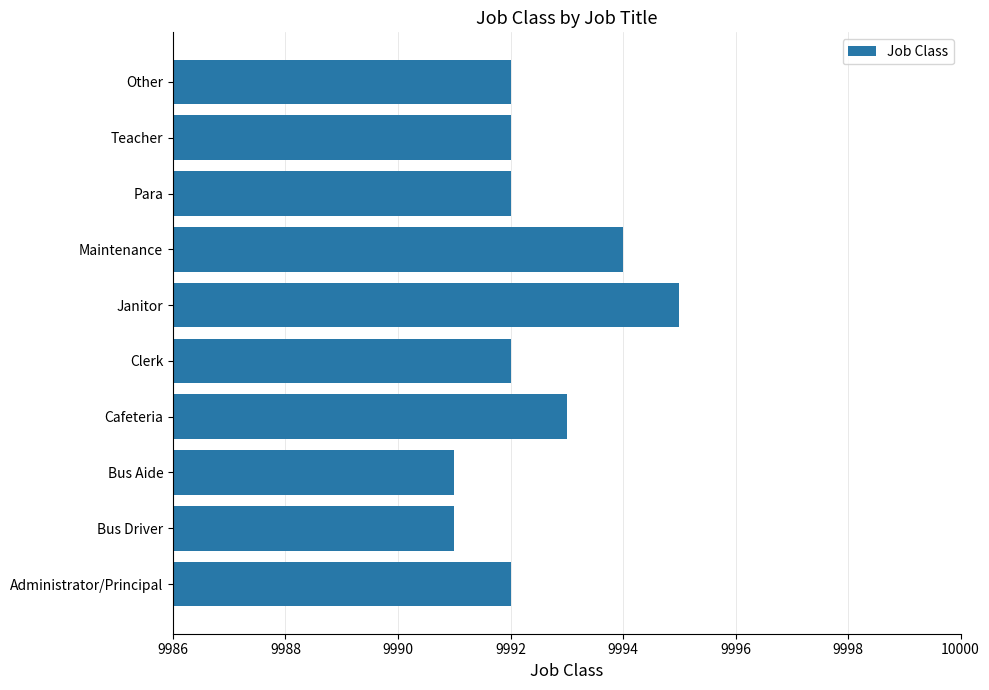

Where is the data nearest to the value 9993?

Cafeteria